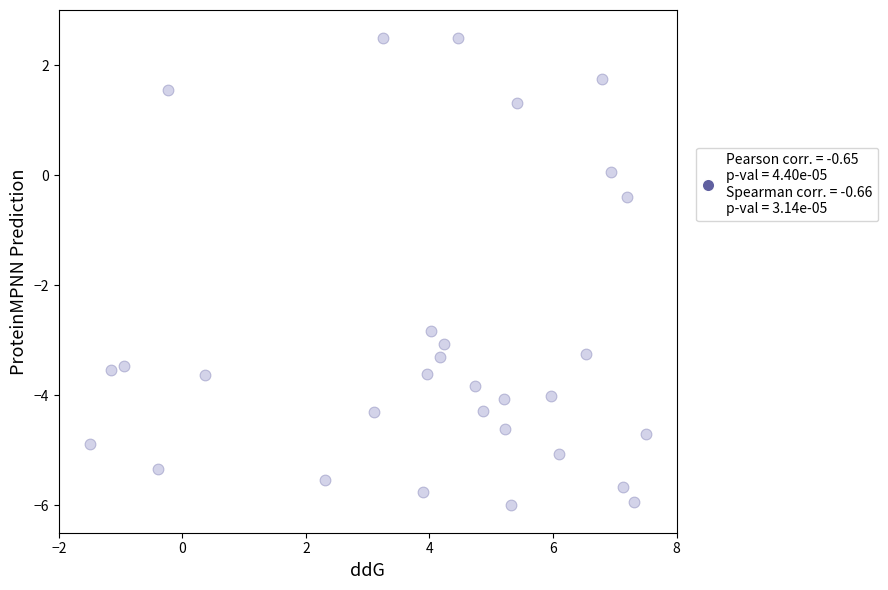

What is the range of Y values (max minus min)?

8.5